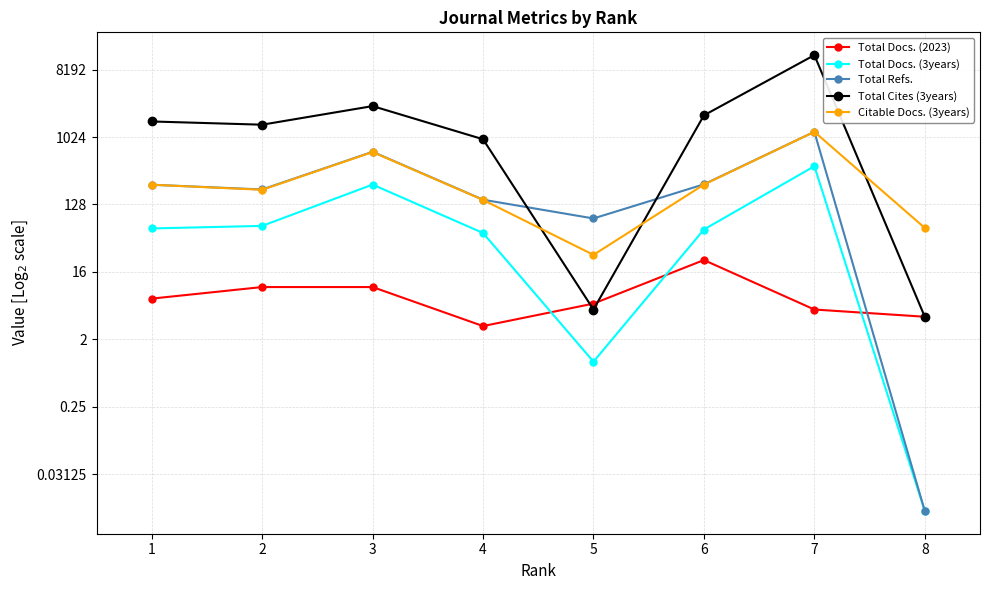

At which label does Total Docs. (2023) first exceed 7?

2